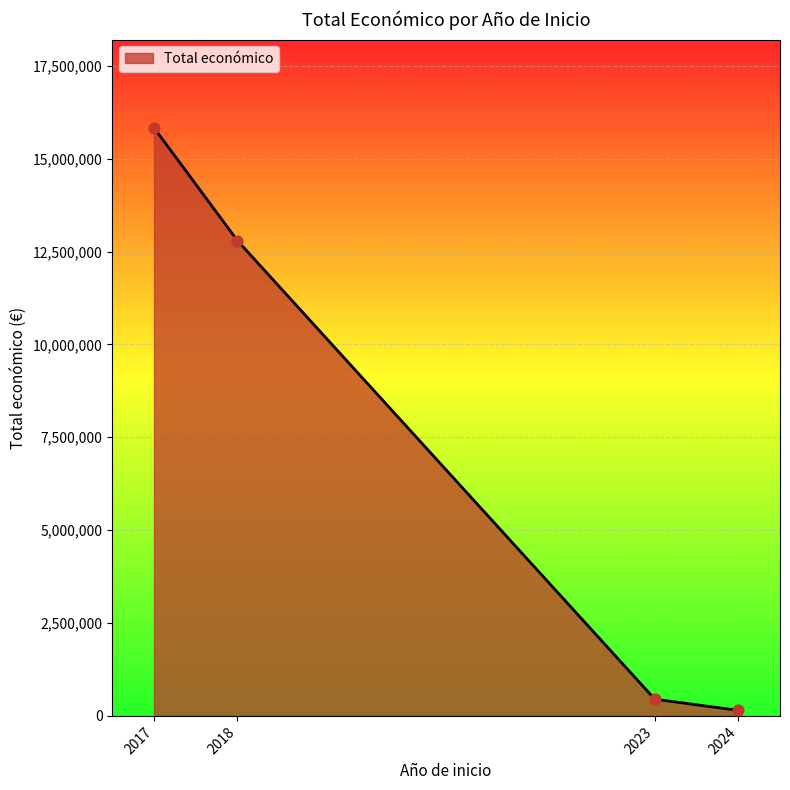

Is it true that the value at 2018 is 12792628?

True